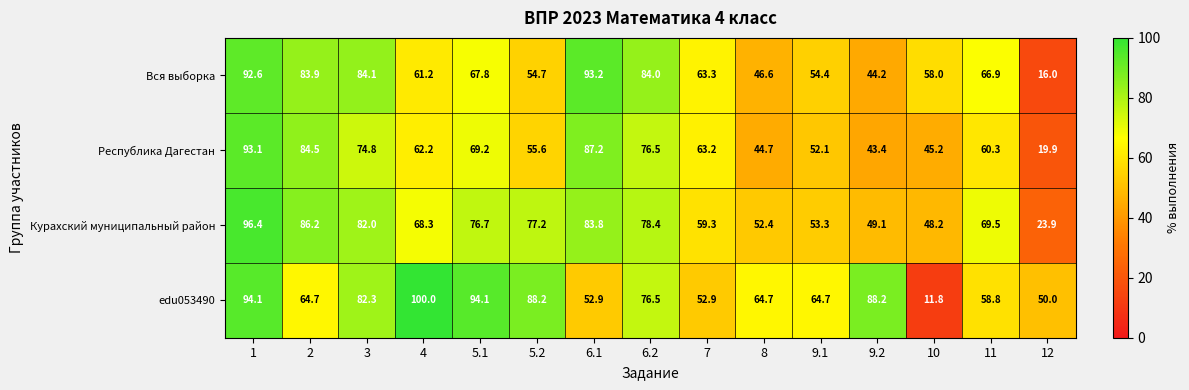

Which category has the lowest value in the Курахский муниципальный район series?

12